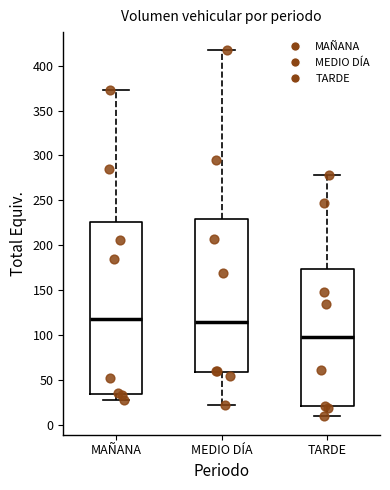

Where is the lower edge of the box for MEDIO DÍA on the y-axis? The values are not printed on the chart, so give them approximately, as read against the axis.

60